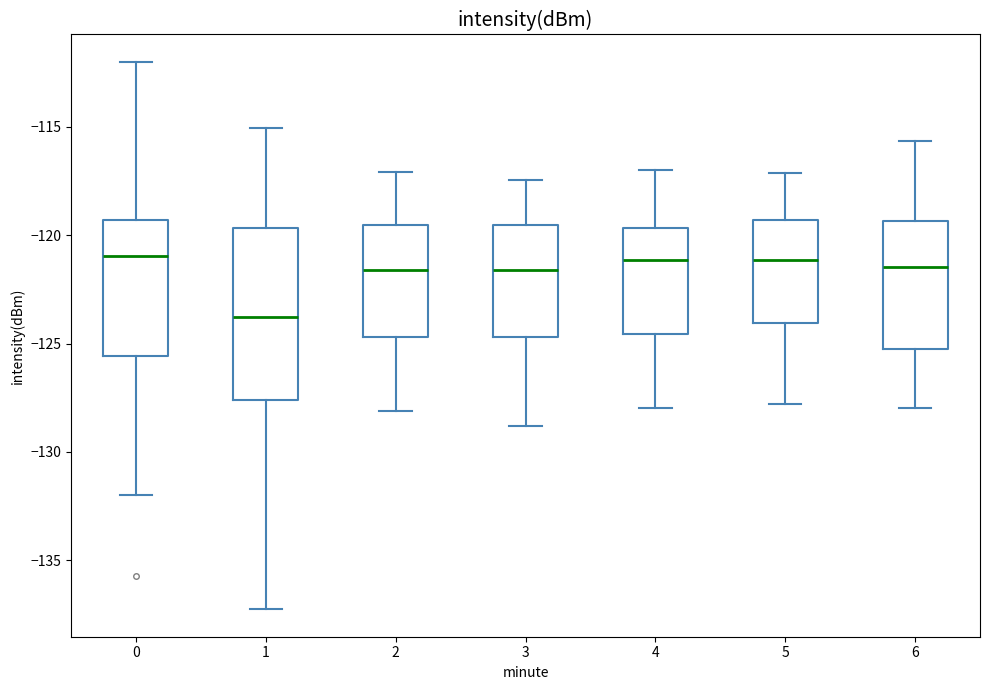

Where does the lower whisker of the box at x = 2 end on the y-axis? The values are not printed on the chart, so give them approximately, as read against the axis.

-128.0